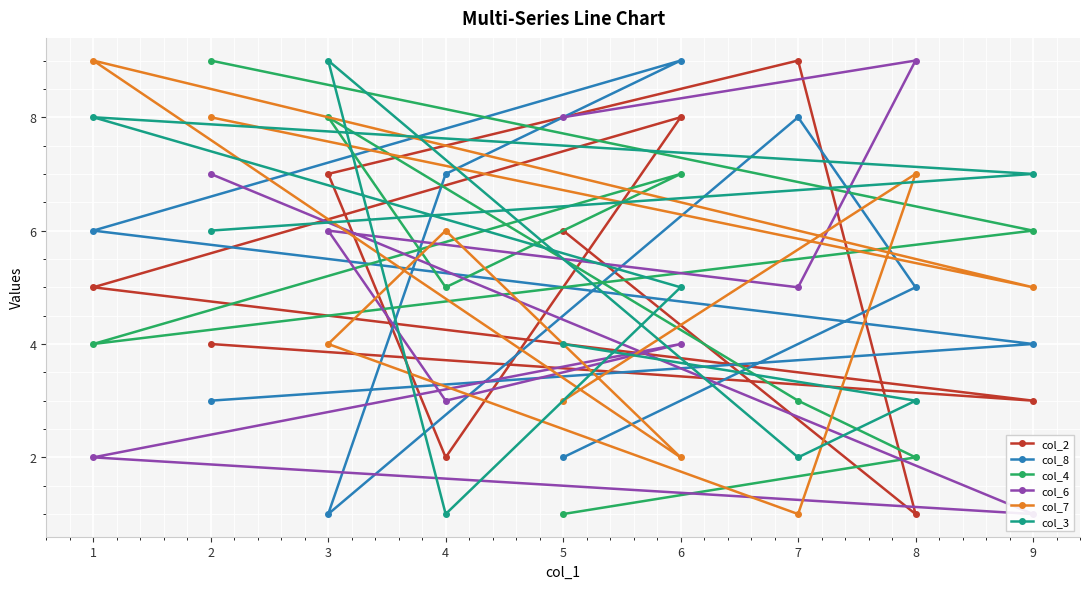

Is the value of col_8 at 4 greater than the value of col_3 at 1?

No